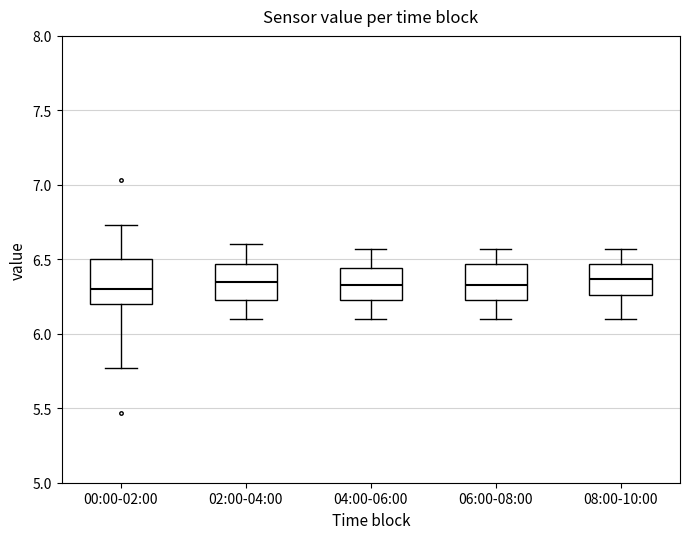

Reading left to right, read every box against the y-axis: the position of its median line, the range the box covers, and the ends of its whiskers. The values are not printed on the chart, so give them approximately, as read against the axis.

00:00-02:00: median 6.30, box 6.20 to 6.50, whiskers 5.75 to 6.75
02:00-04:00: median 6.35, box 6.25 to 6.45, whiskers 6.10 to 6.60
04:00-06:00: median 6.35, box 6.25 to 6.45, whiskers 6.10 to 6.55
06:00-08:00: median 6.35, box 6.25 to 6.45, whiskers 6.10 to 6.55
08:00-10:00: median 6.35, box 6.25 to 6.45, whiskers 6.10 to 6.55